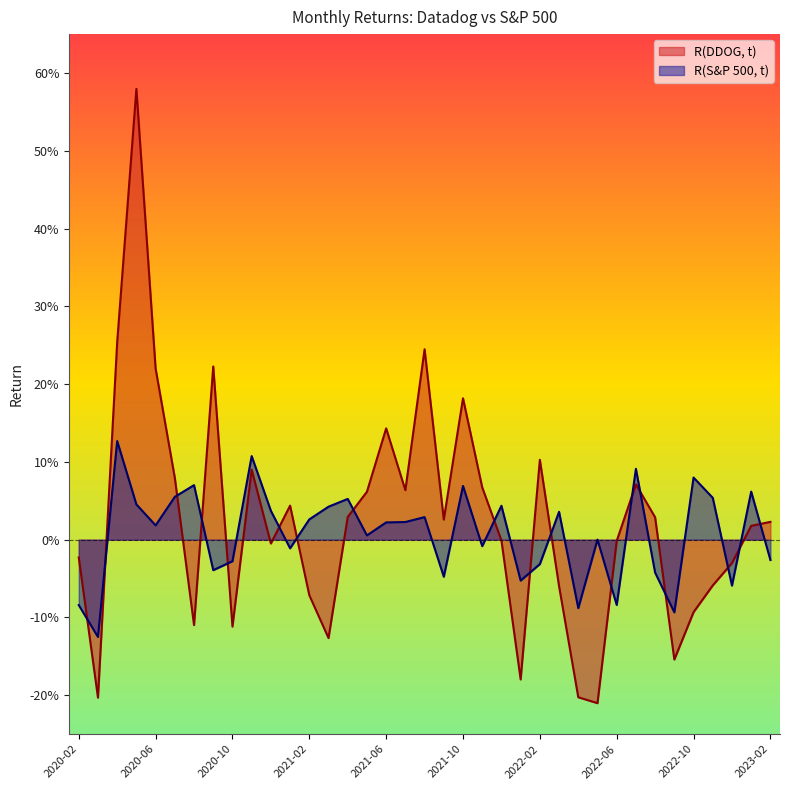

What is the label of the 4th point from the right?

2022-11